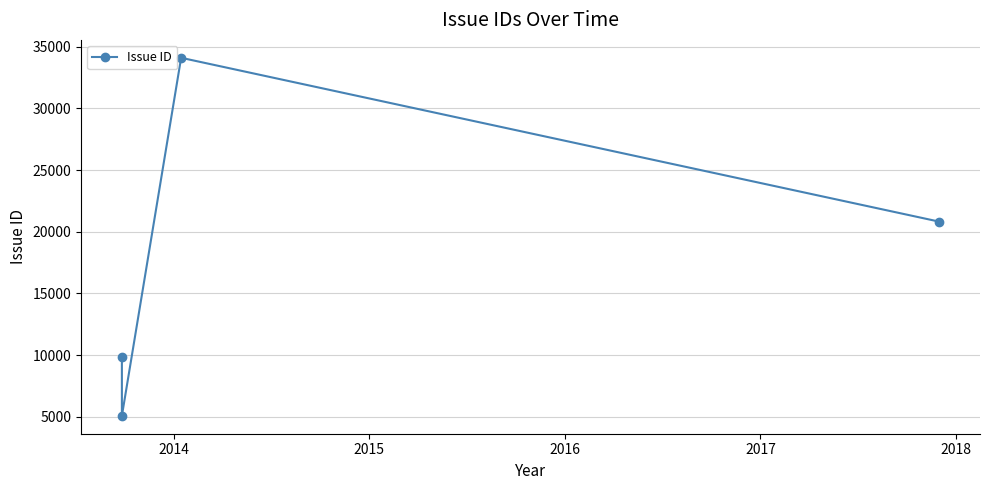

What is the value of the 3rd point from the left?

34093